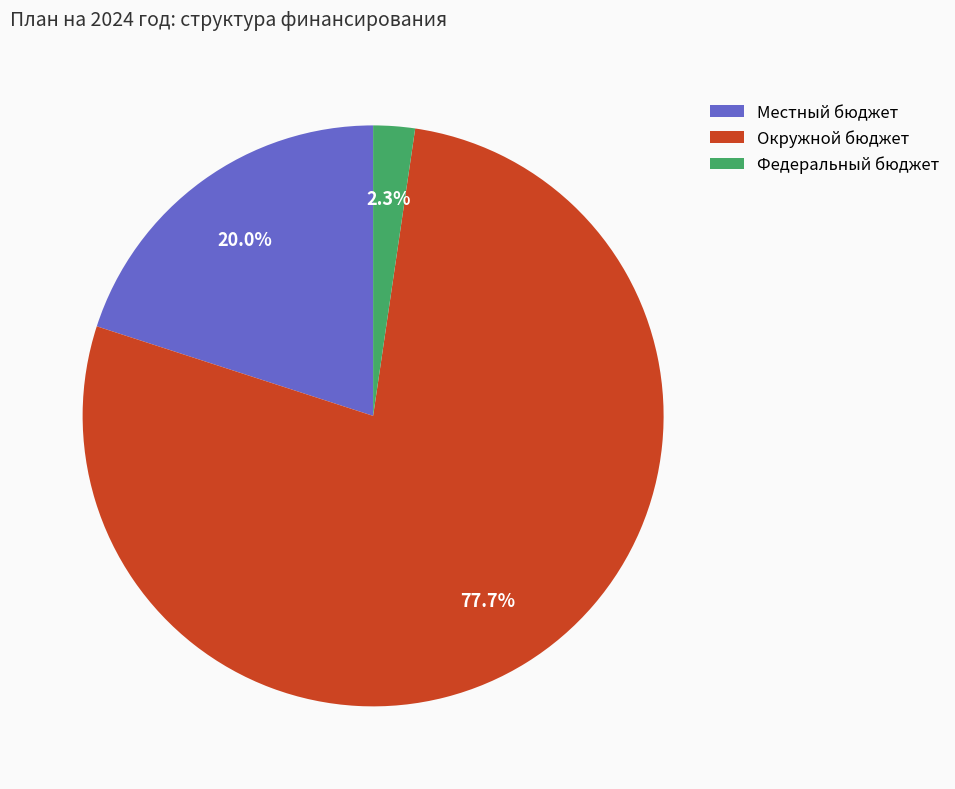

What is the total percentage of Окружной бюджет and Местный бюджет?

97.7%